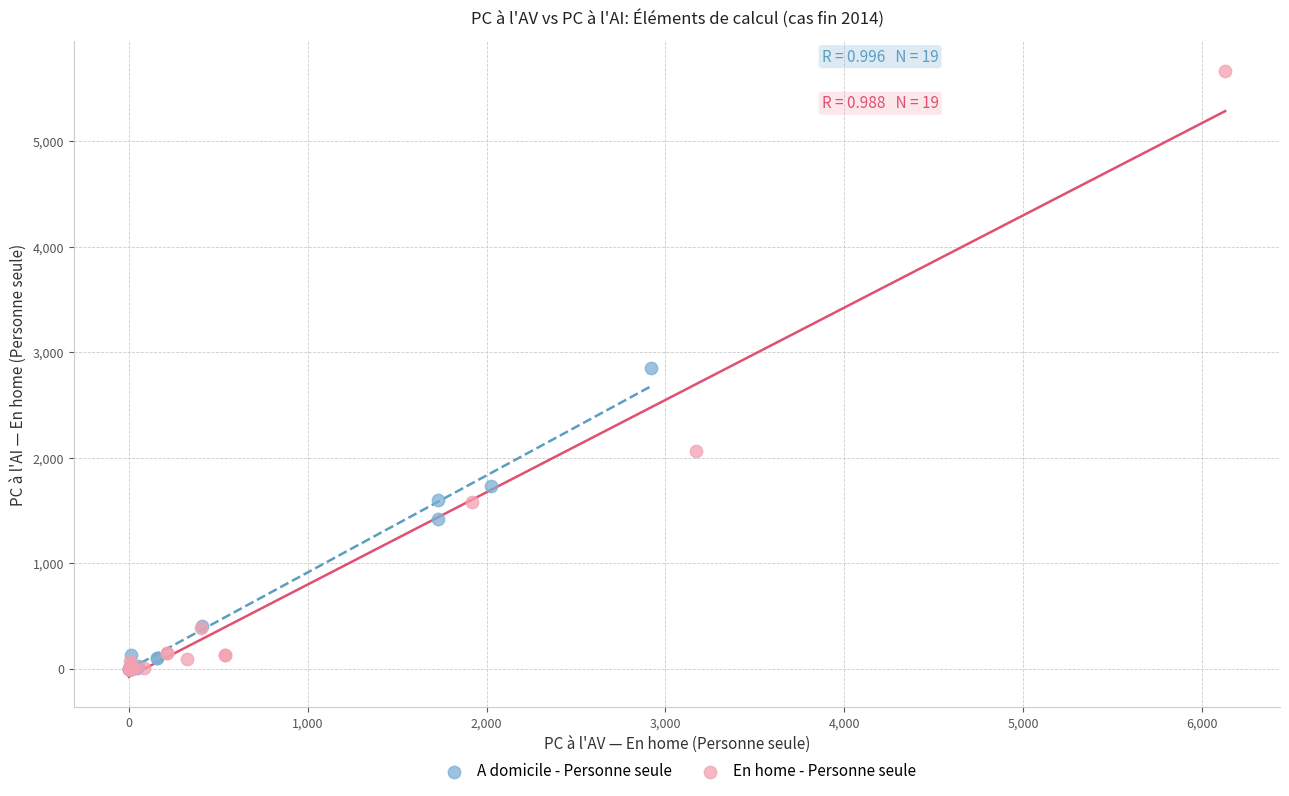

Which series has the widest spread of Y values?

En home - Personne seule